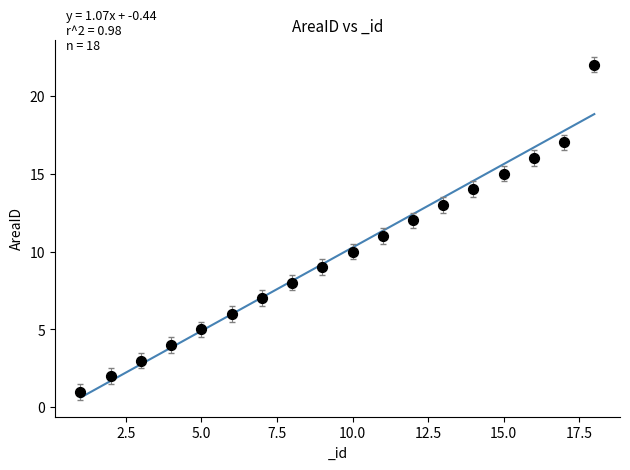

What is the range of Y values (max minus min)?

21